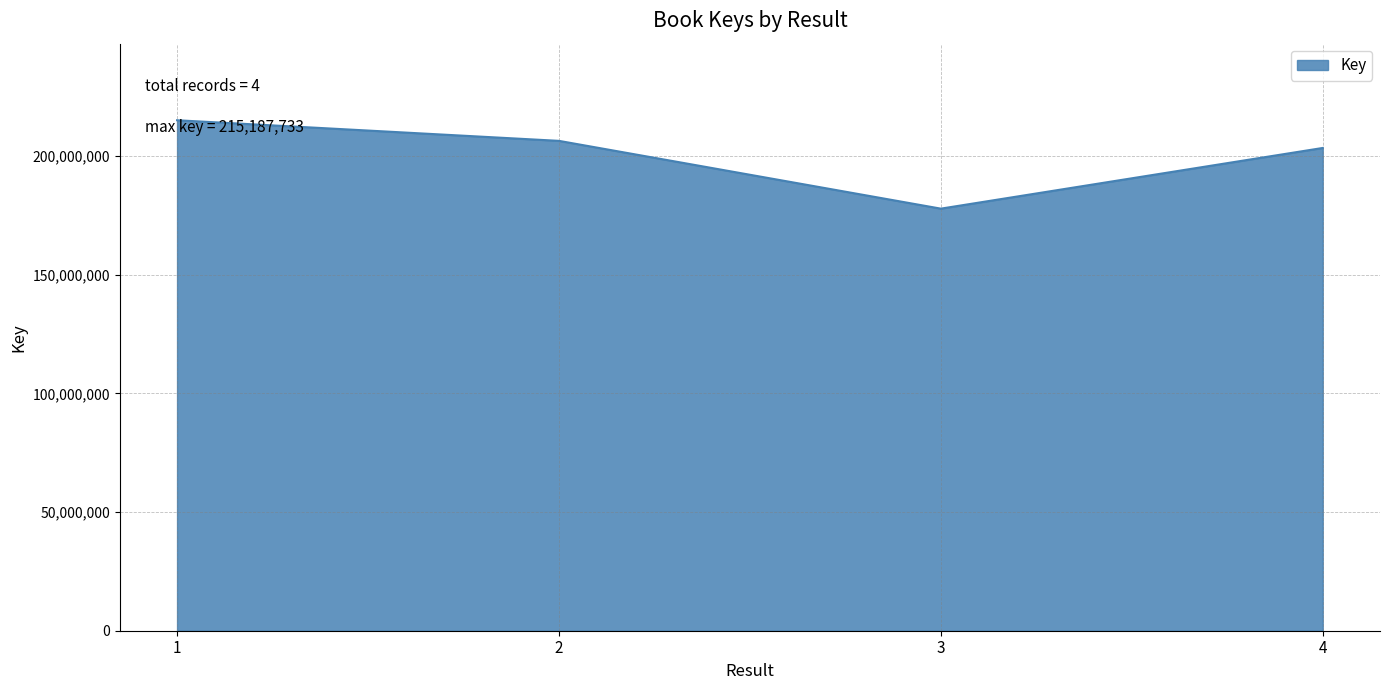

What is the difference between the second highest and minimum values?

28573076